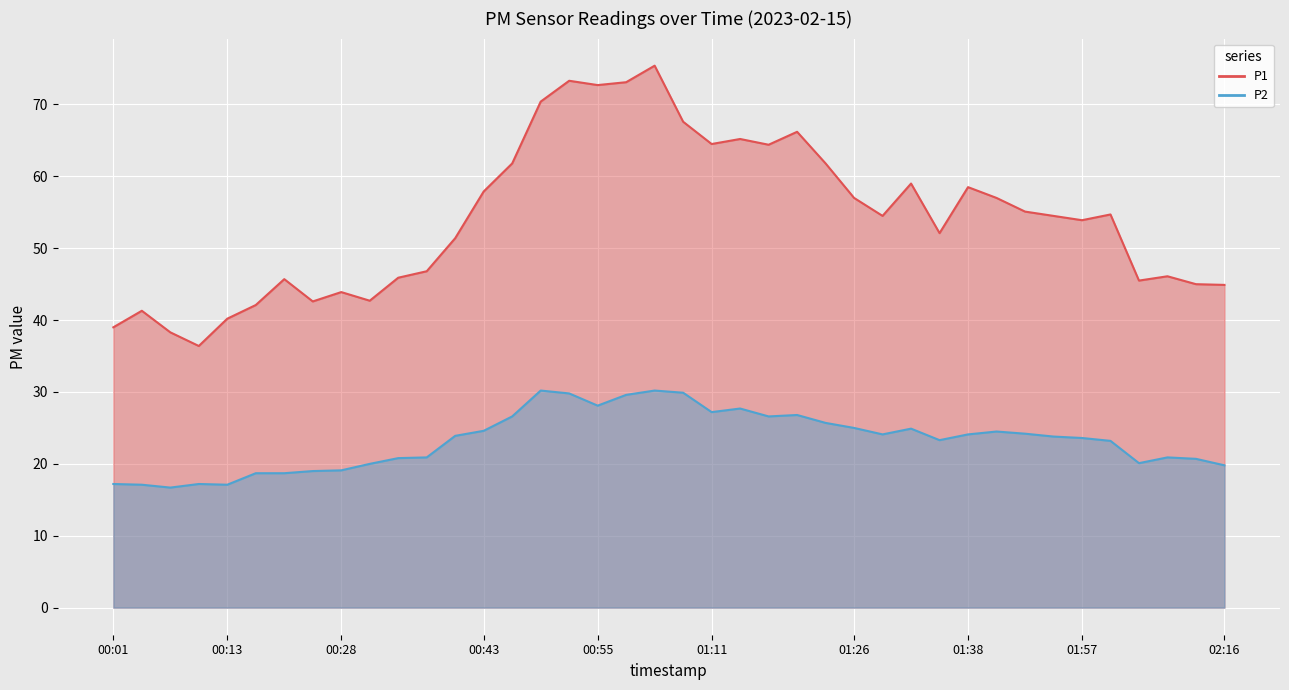

What is the average value of the P2 series?

23.3